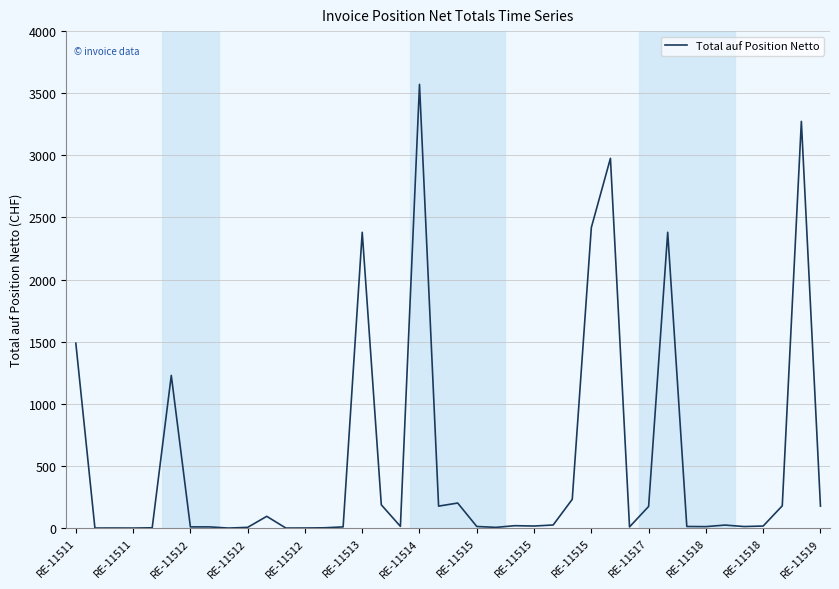

What is the maximum value shown in the chart?

3571.2